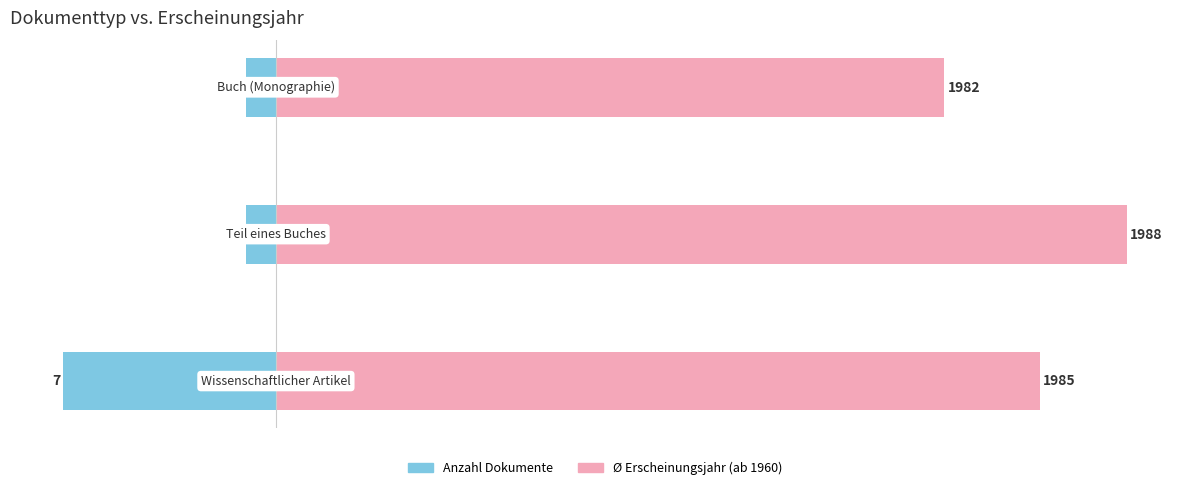

Reading right to left, extract all data points from this chart.

Anzahl: -1.0	-1.0	-7.0
Ø Erscheinungsjahr (ab 1960): 22.0	28.0	25.1